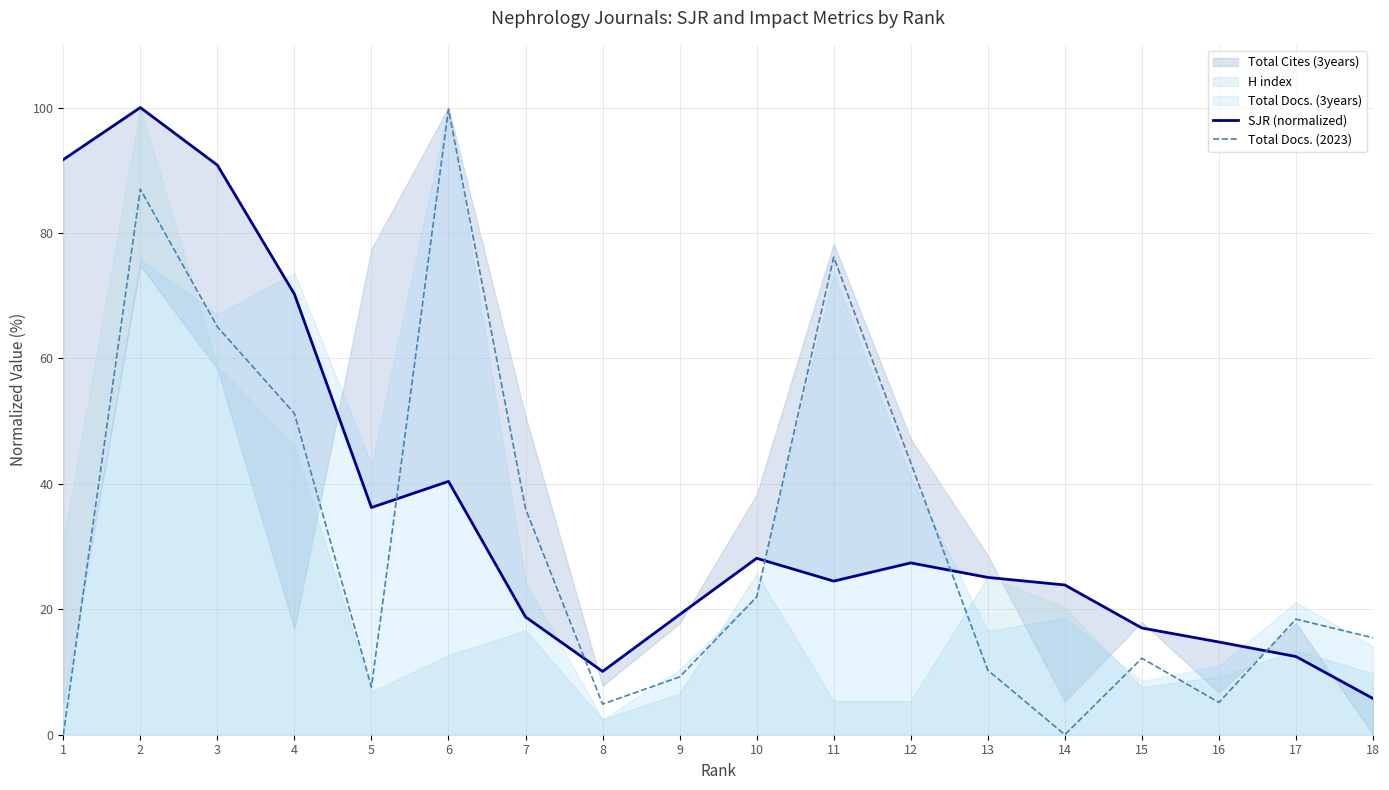

True or false: Total Docs. (2023) has a value of 10.3 at 13.

True